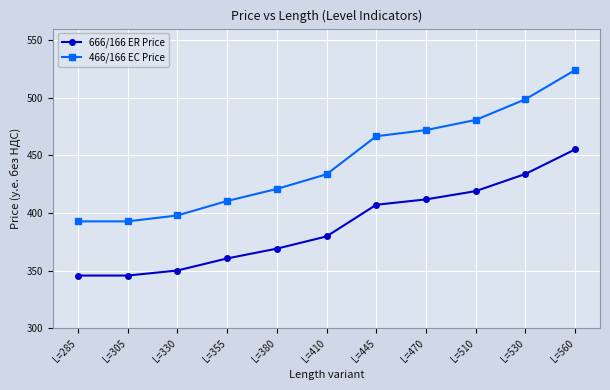

Which series has the largest range (max minus min)?

466/166 EC Price